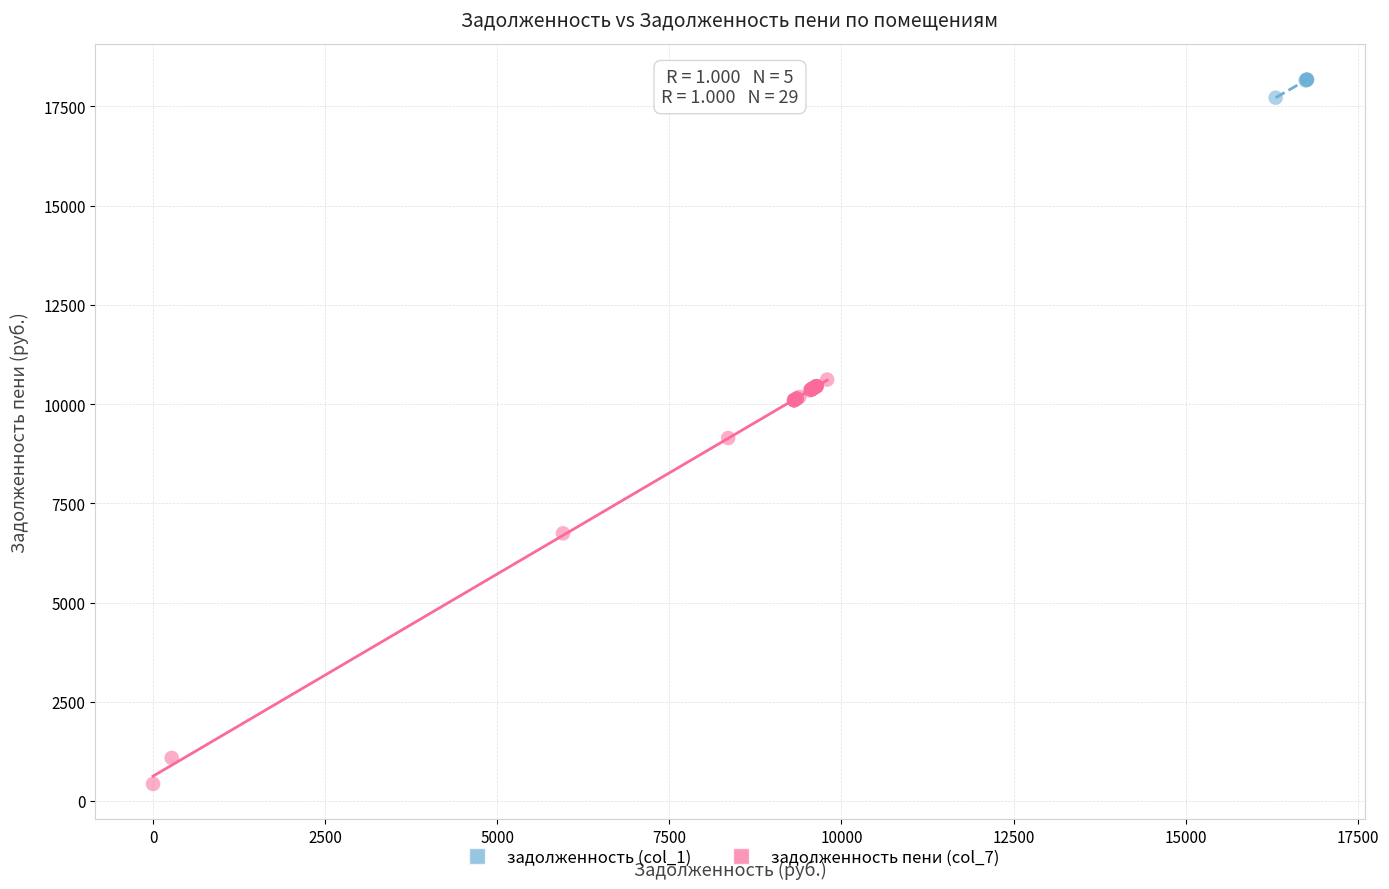

Which series reaches the minimum Y coordinate?

задолженность пени (col_7)